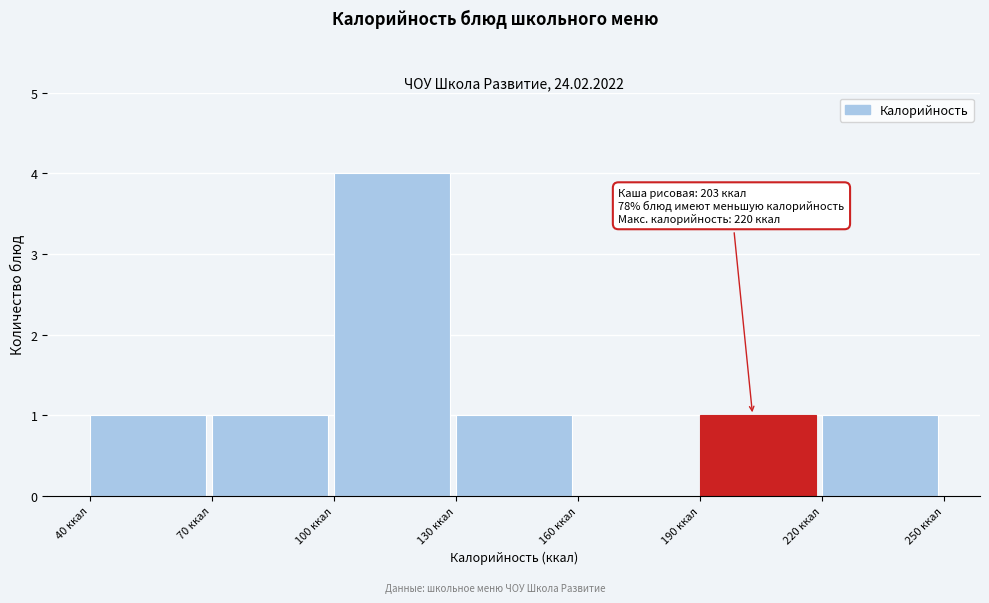

Over which range of the x-axis is the bar tallest?

100 to 130